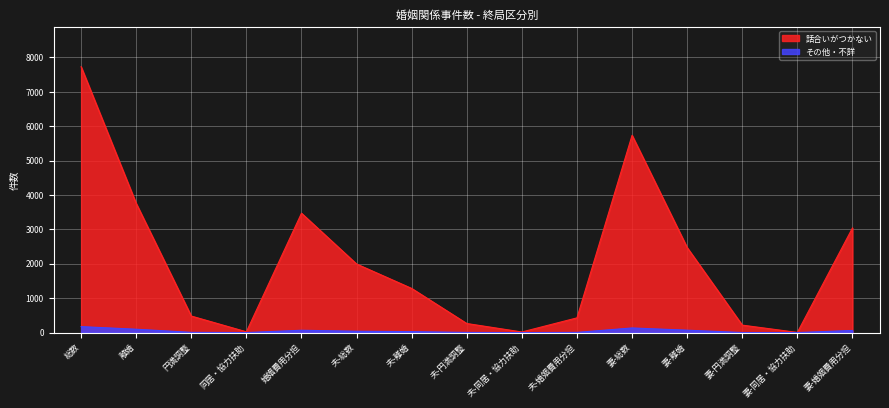

How many interior local peaks does the 話合いがつかない series have?

2